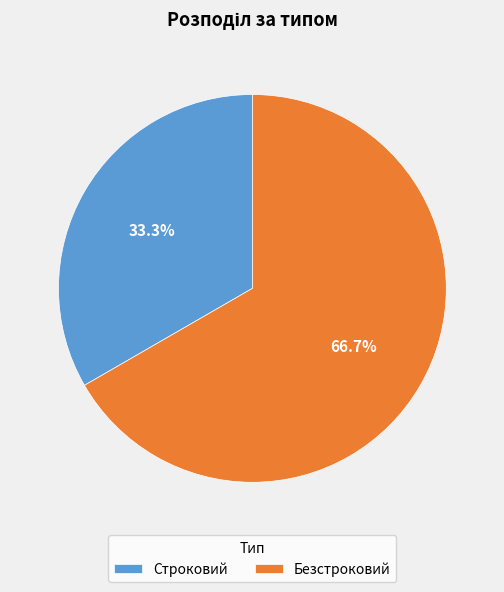

Between Безстроковий and Строковий, which is larger?

Безстроковий